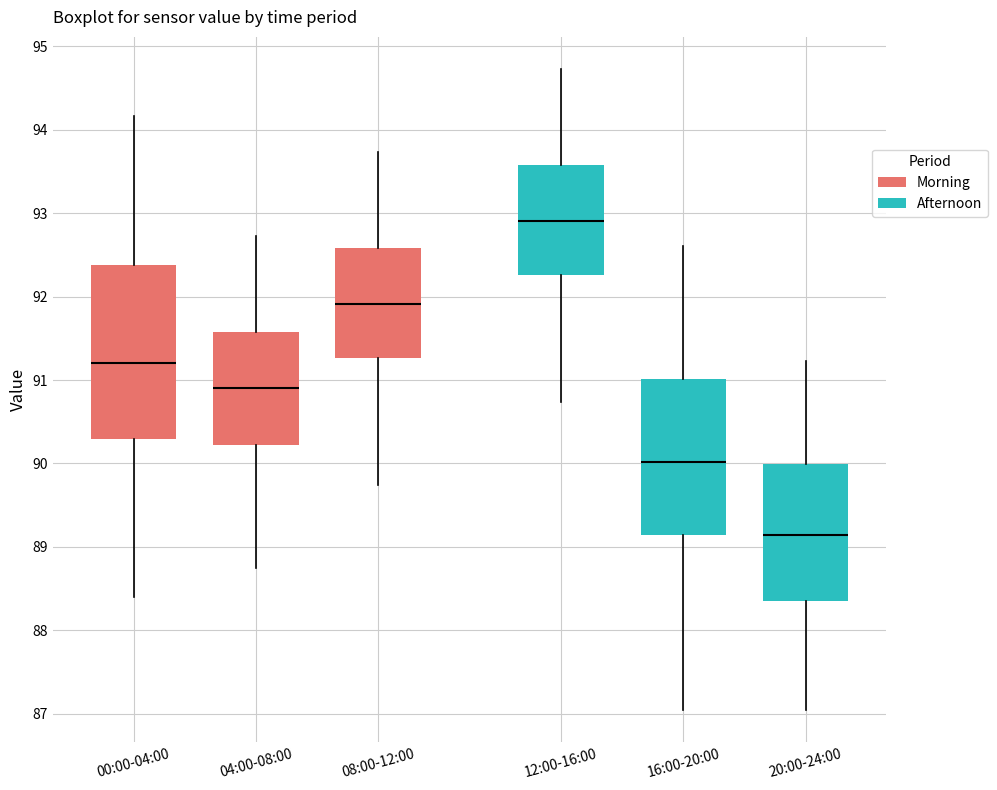

Reading left to right, read every box against the y-axis: the position of its median line, the range the box covers, and the ends of its whiskers. The values are not printed on the chart, so give them approximately, as read against the axis.

00:00-04:00: median 91.2, box 90.3 to 92.4, whiskers 88.4 to 94.2
04:00-08:00: median 90.9, box 90.2 to 91.6, whiskers 88.7 to 92.7
08:00-12:00: median 91.9, box 91.3 to 92.6, whiskers 89.7 to 93.7
12:00-16:00: median 92.9, box 92.3 to 93.6, whiskers 90.7 to 94.7
16:00-20:00: median 90.0, box 89.1 to 91.0, whiskers 87.0 to 92.6
20:00-24:00: median 89.1, box 88.3 to 90.0, whiskers 87.0 to 91.2